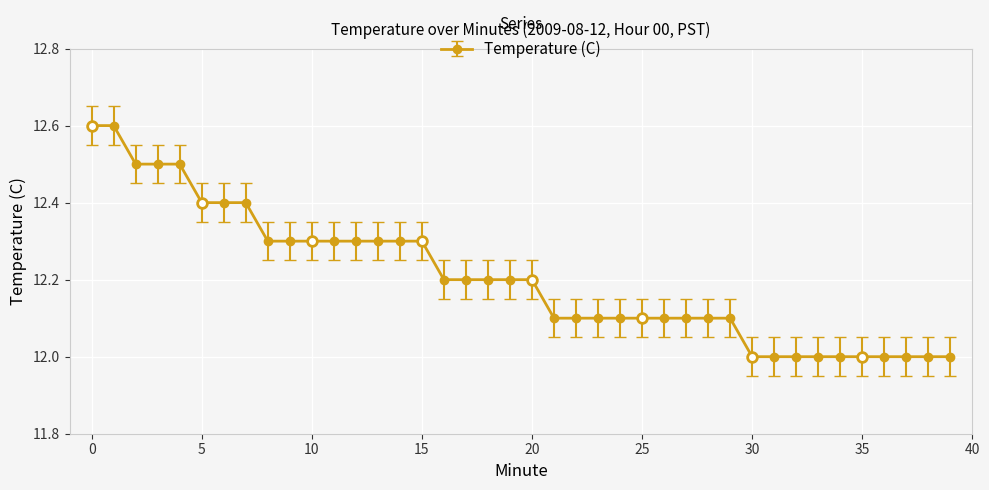

Reading left to right, extract all data points from this chart.

12.6	12.6	12.5	12.5	12.5	12.4	12.4	12.4	12.3	12.3	12.3	12.3	12.3	12.3	12.3	12.3	12.2	12.2	12.2	12.2	12.2	12.1	12.1	12.1	12.1	12.1	12.1	12.1	12.1	12.1	12.0	12.0	12.0	12.0	12.0	12.0	12.0	12.0	12.0	12.0